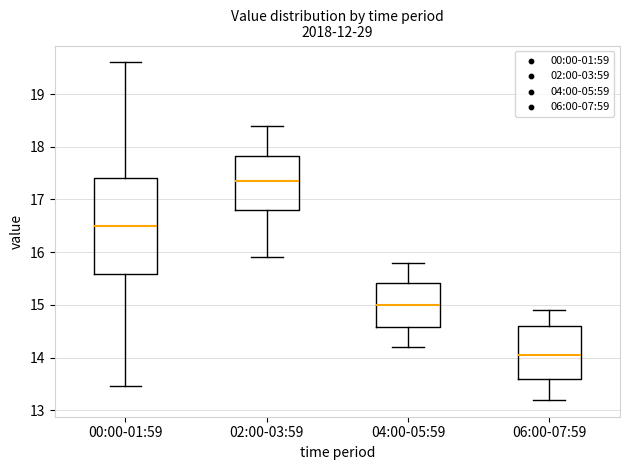

Reading left to right, read every box against the y-axis: the position of its median line, the range the box covers, and the ends of its whiskers. The values are not printed on the chart, so give them approximately, as read against the axis.

00:00-01:59: median 16.5, box 15.6 to 17.4, whiskers 13.5 to 19.6
02:00-03:59: median 17.4, box 16.8 to 17.8, whiskers 15.9 to 18.4
04:00-05:59: median 15.0, box 14.6 to 15.4, whiskers 14.2 to 15.8
06:00-07:59: median 14.1, box 13.6 to 14.6, whiskers 13.2 to 14.9